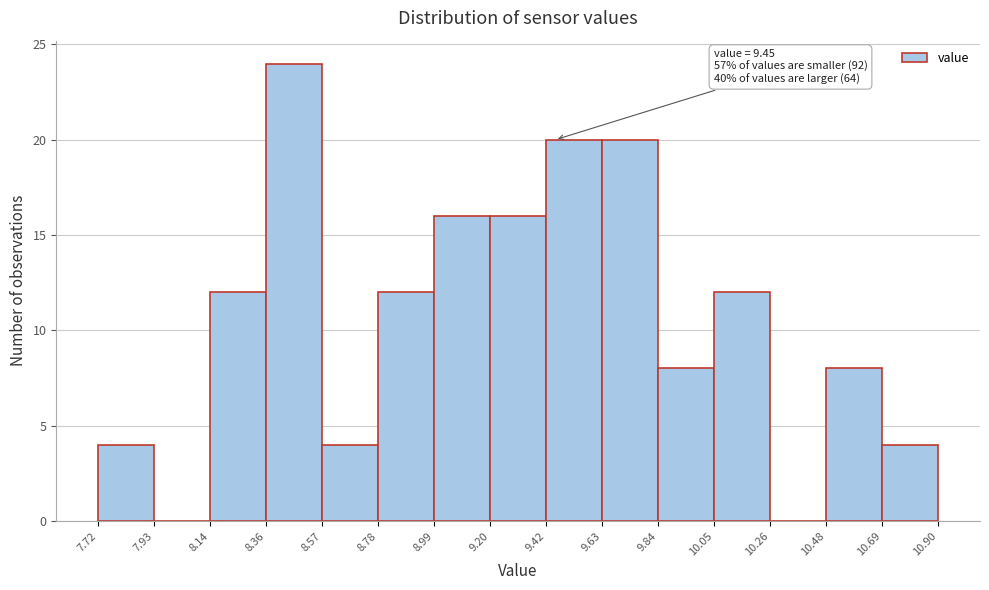

Over which range of the x-axis is the bar tallest?

8.36 to 8.57